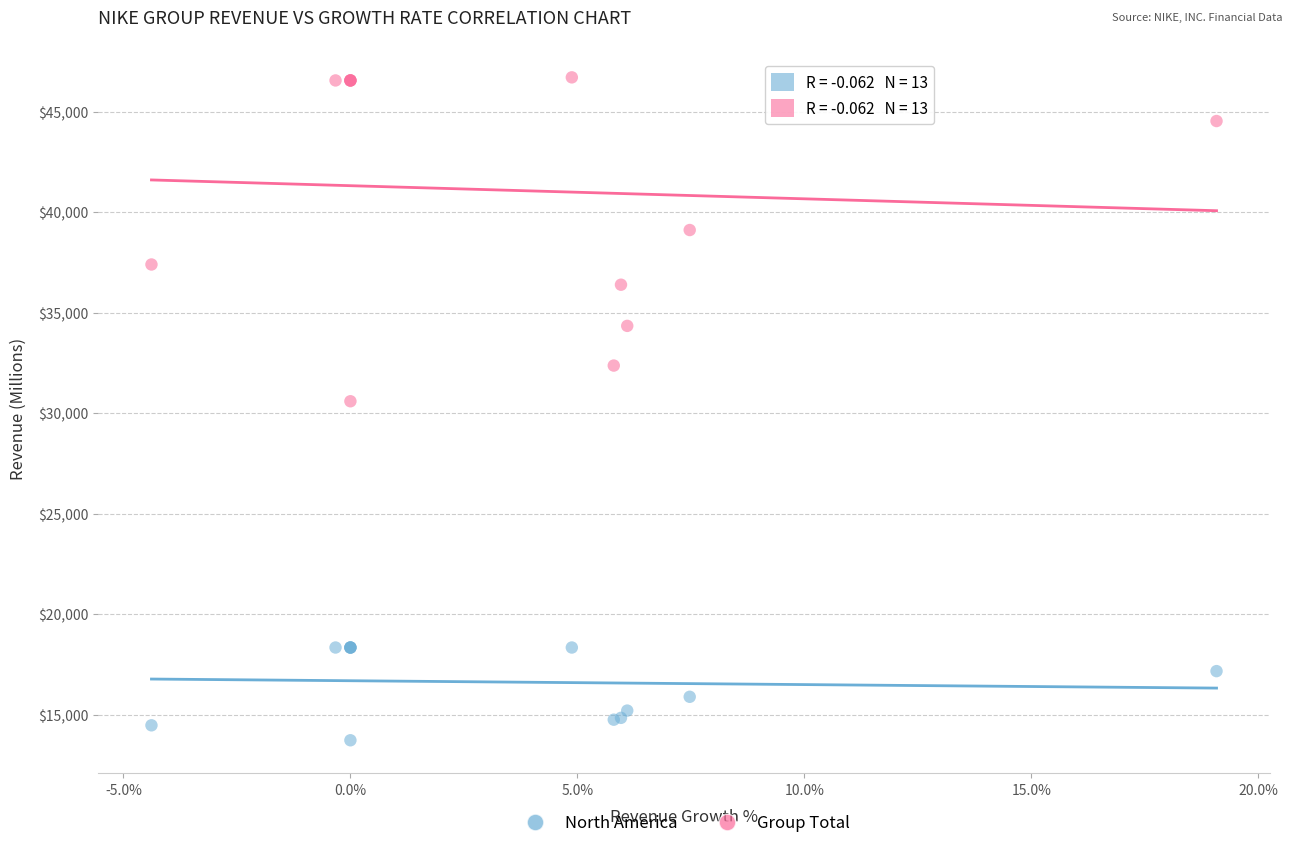

Which series reaches the maximum Y coordinate?

Group Total